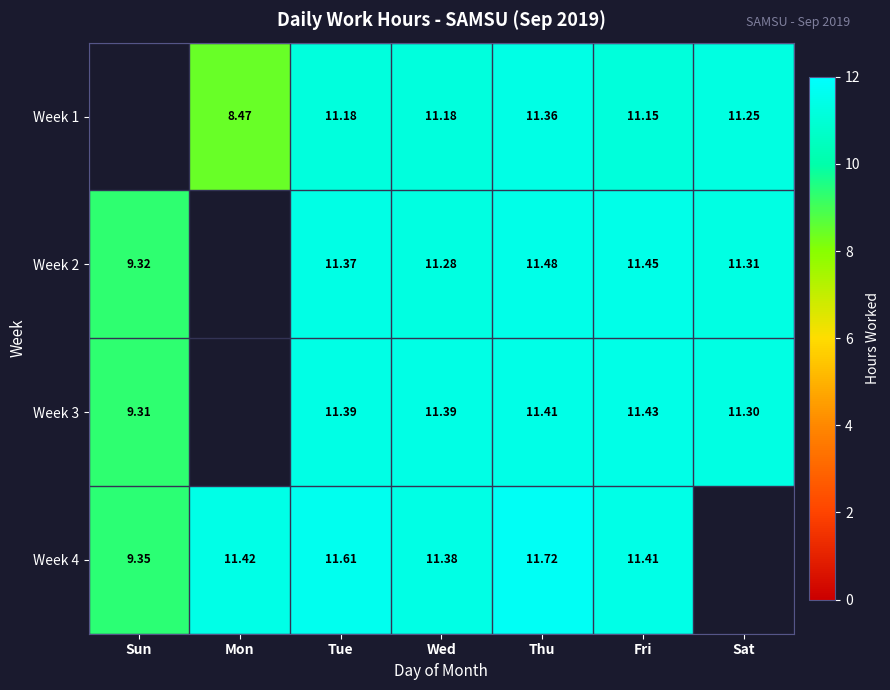

At which label does Week 2 reach its minimum?

Sun